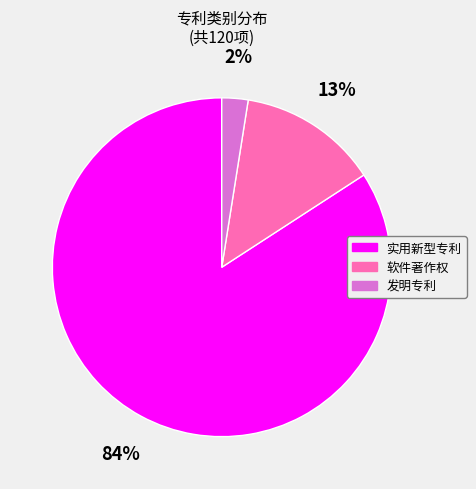

Does 软件著作权 account for over 50% of the chart?

No